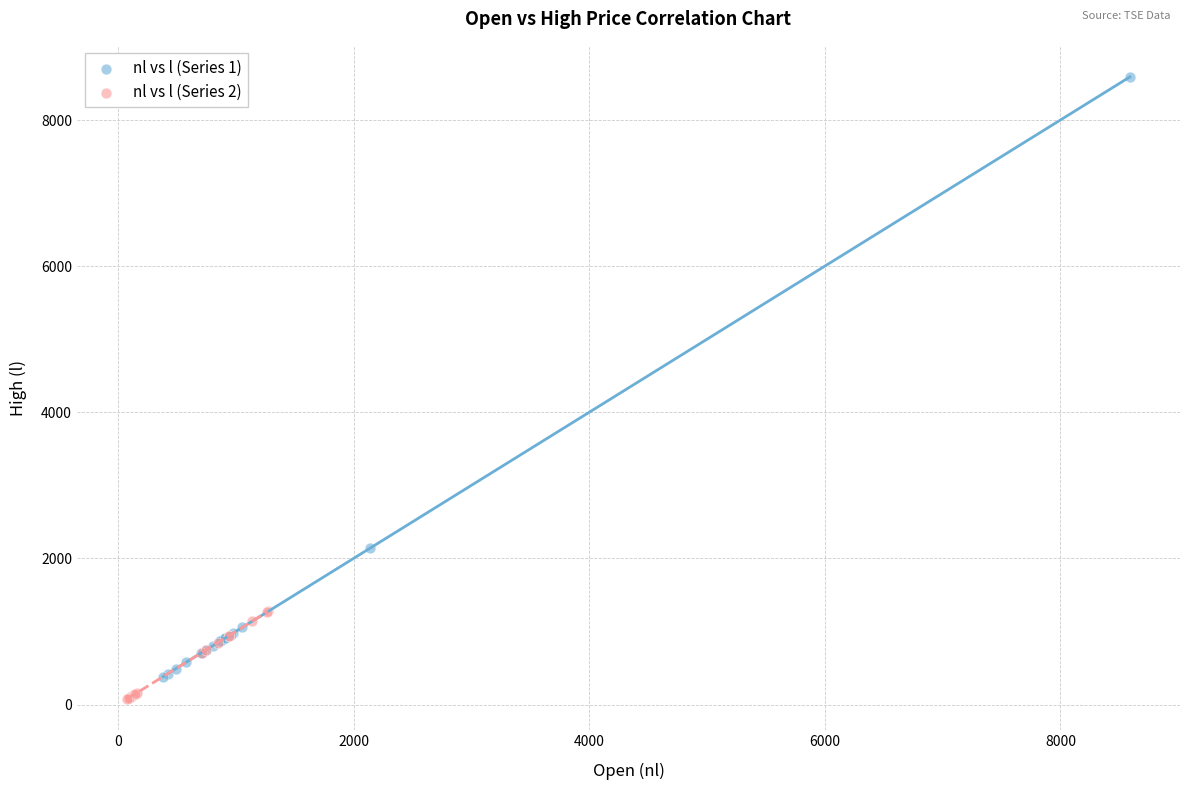

What are all the series names shown in the legend?

nl vs l (Series 1), nl vs l (Series 2)